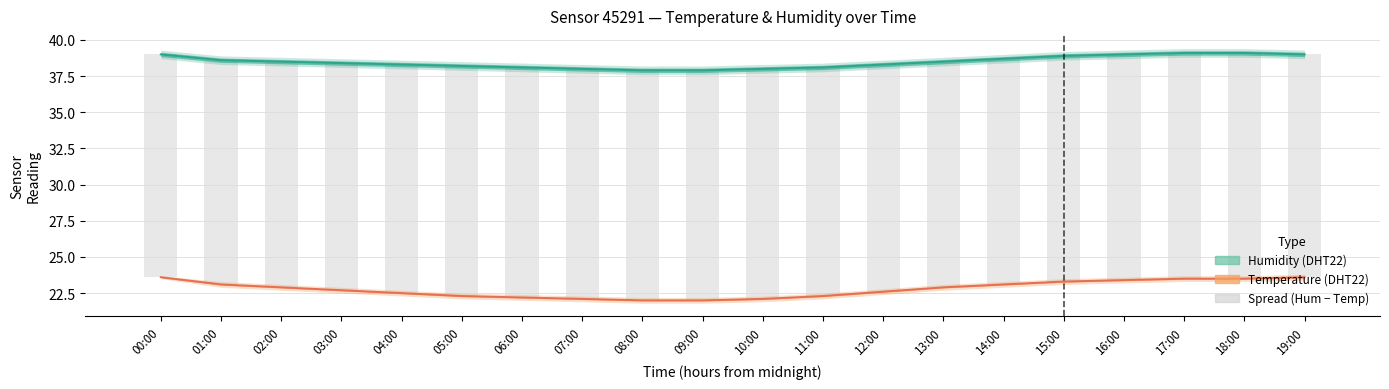

The value of Spread at 09:00 is 15.9. True or false?

True